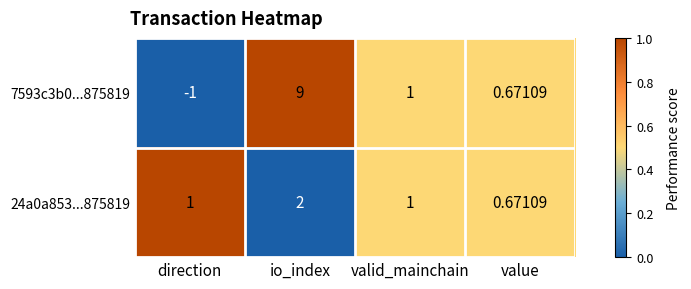

Rank the categories by 7593c3b0...875819 value from highest to lowest.

io_index, valid_mainchain, value, direction